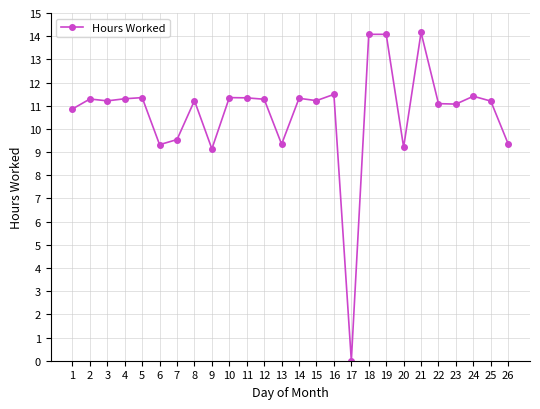

What is the value of the 1st point from the left?

10.9